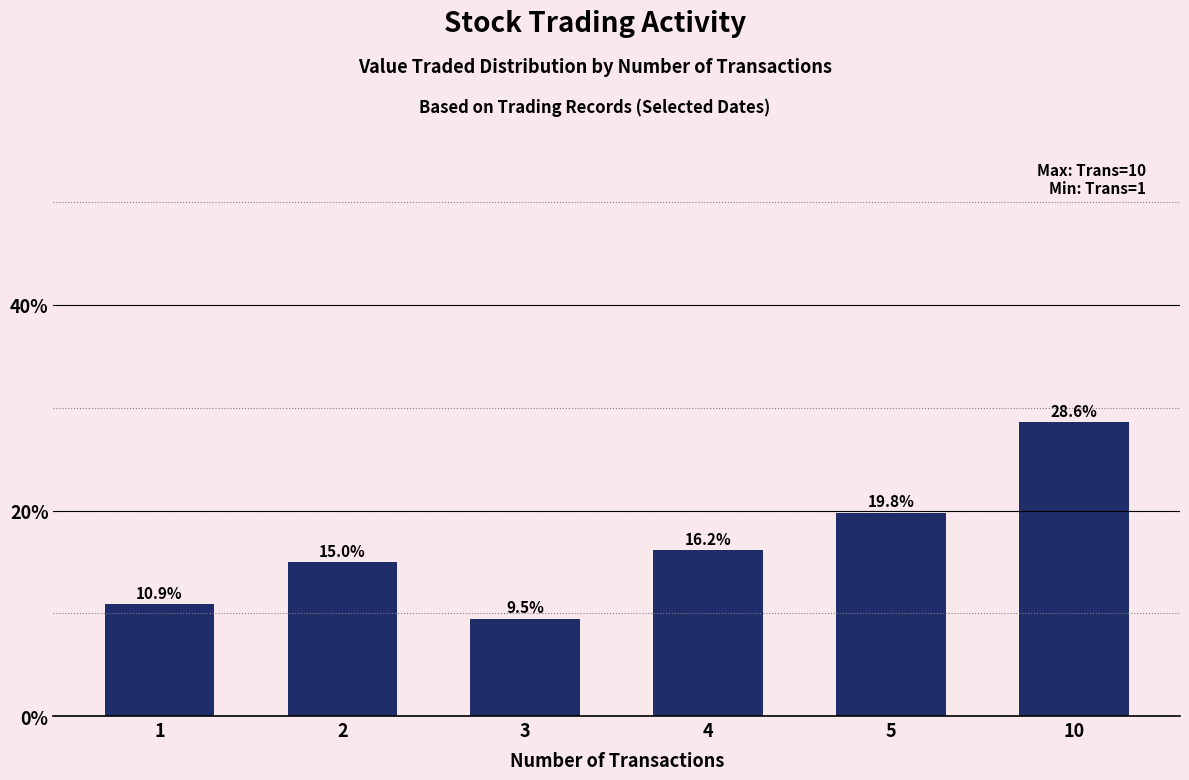

Approximately how many times larger is the value at 4 compared to 3?

1.7